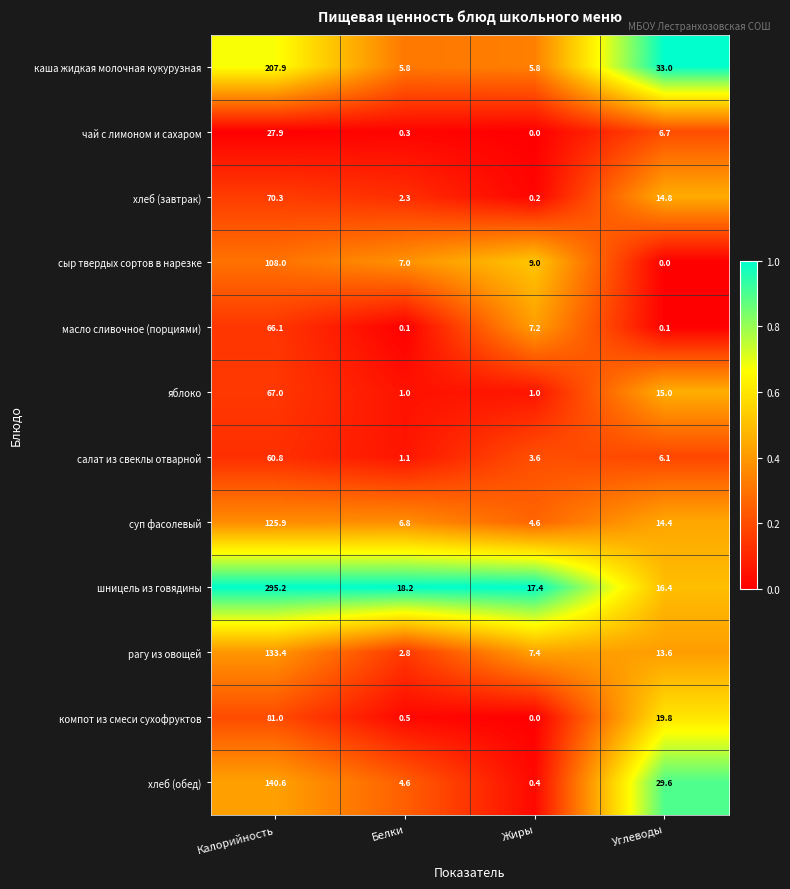

Which series has the widest spread of values?

шницель из говядины